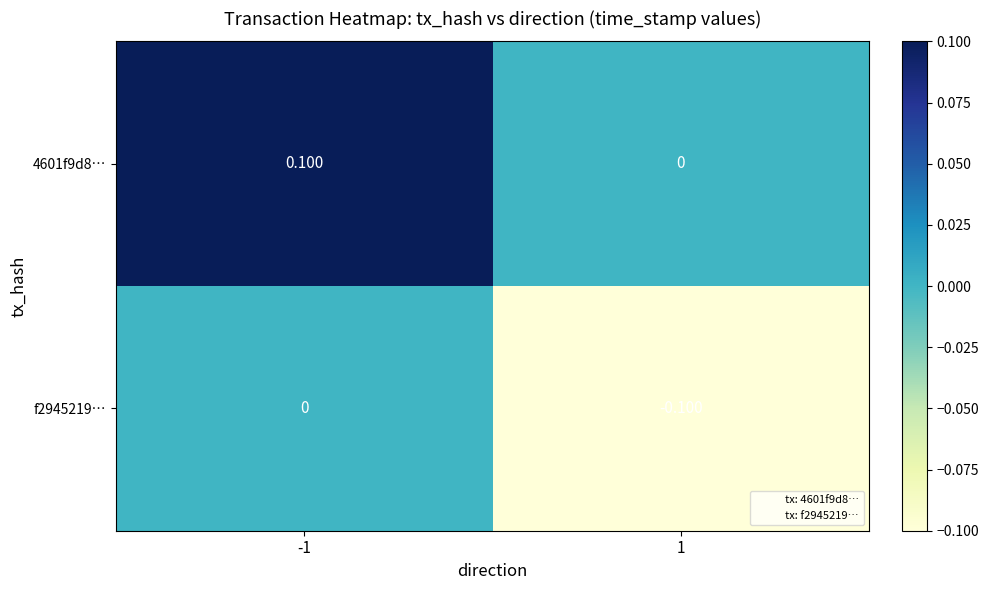

At which category does the chart reach its minimum across all series?

1